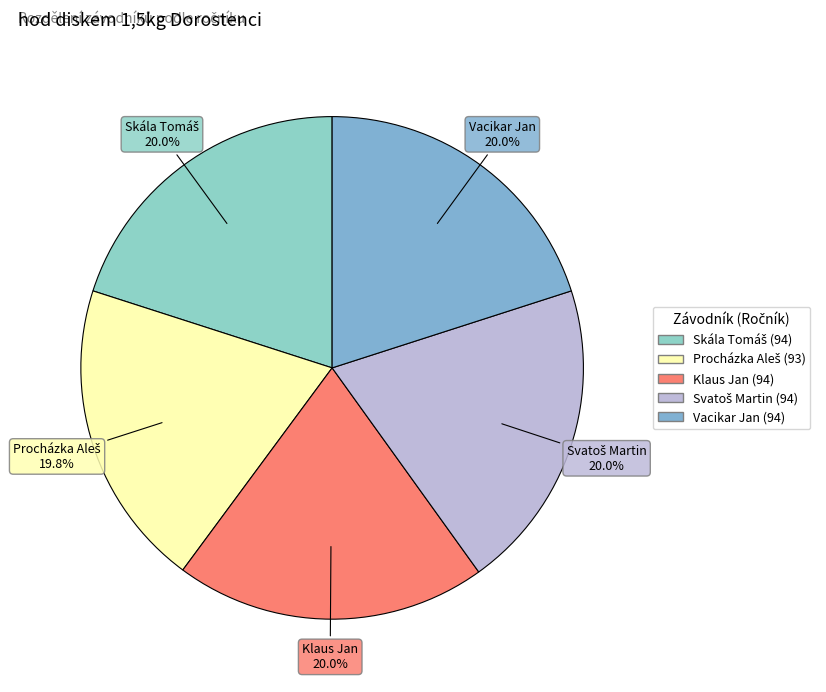

To the nearest percent, what is the average slice percentage?

20%